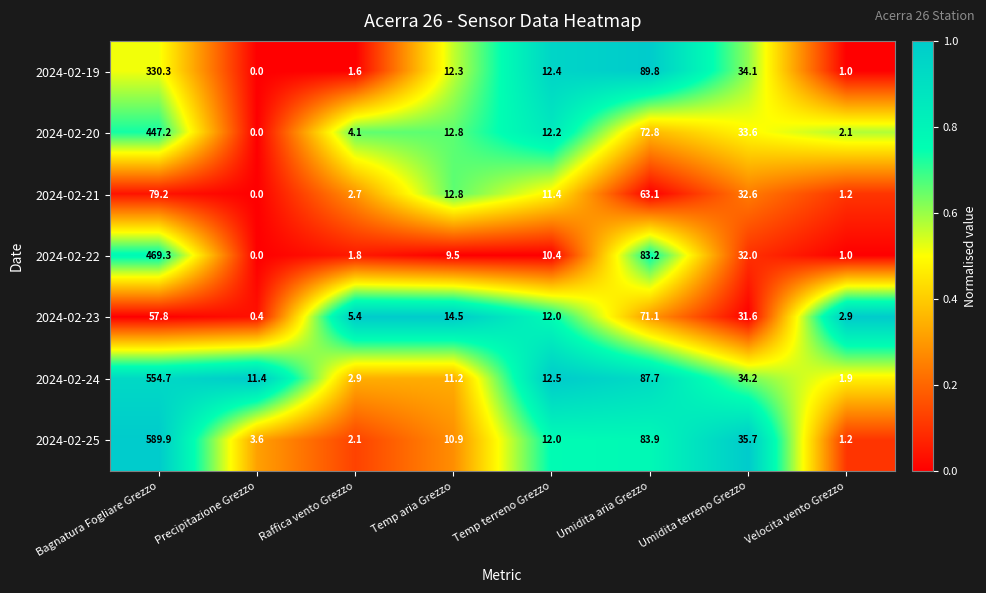

Read the 2024-02-23 value at Umidita aria Grezzo.

71.1